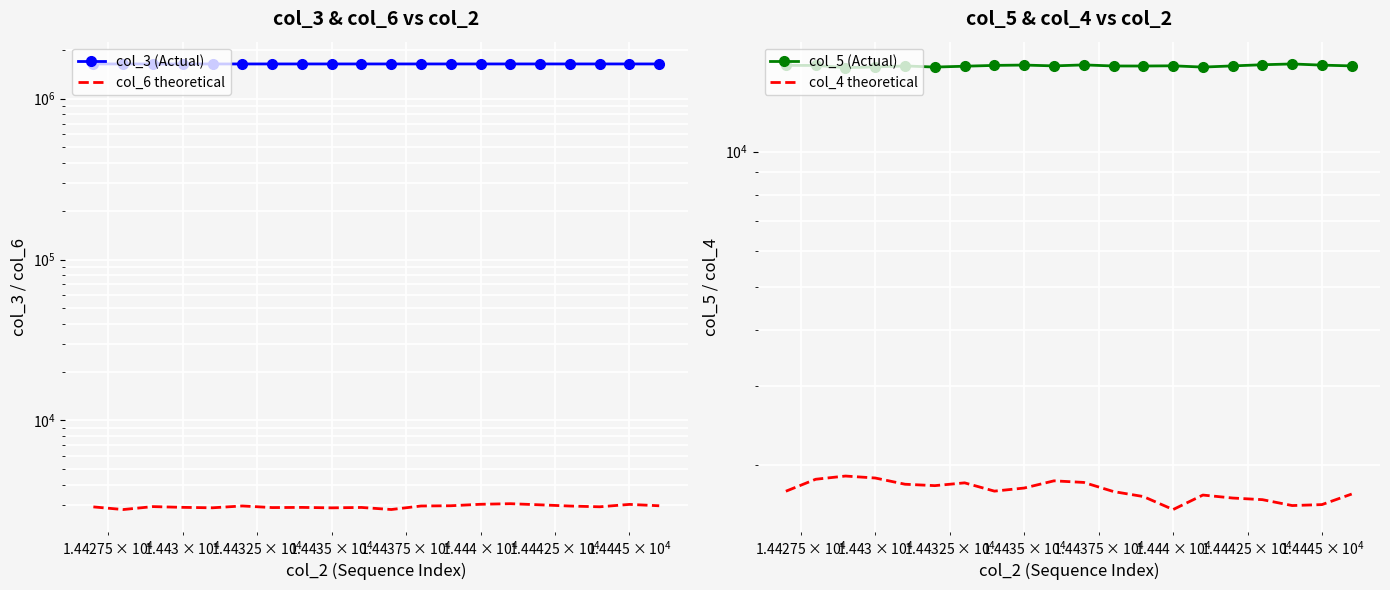

How many lines are shown in the chart?

4